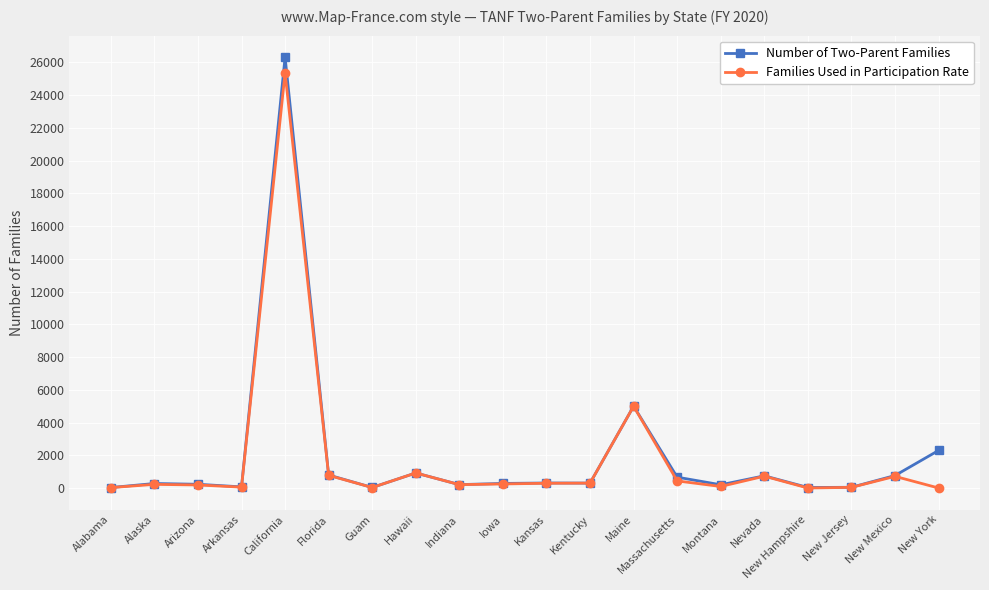

Which series changed the most between Guam and Nevada?

Number of Two-Parent Families